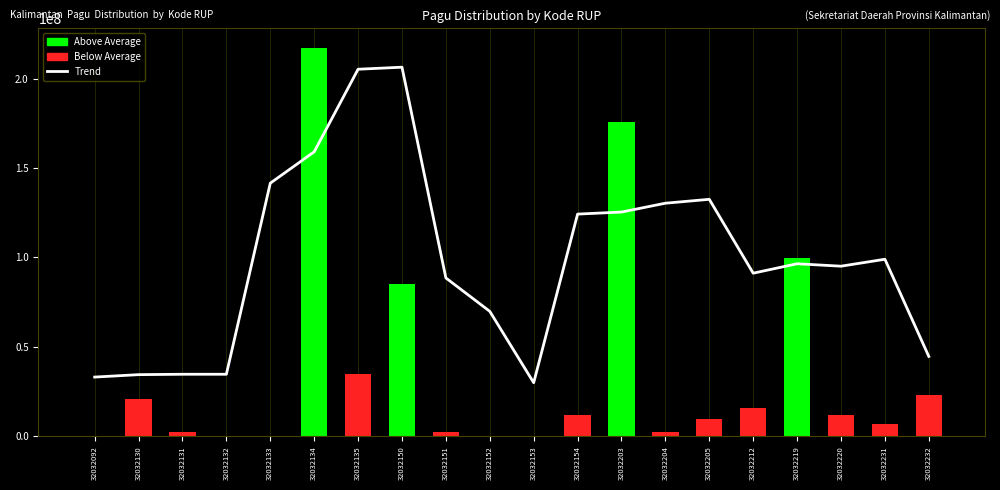

What is the spread (max minus min) of values at 32032092?

32756339.1